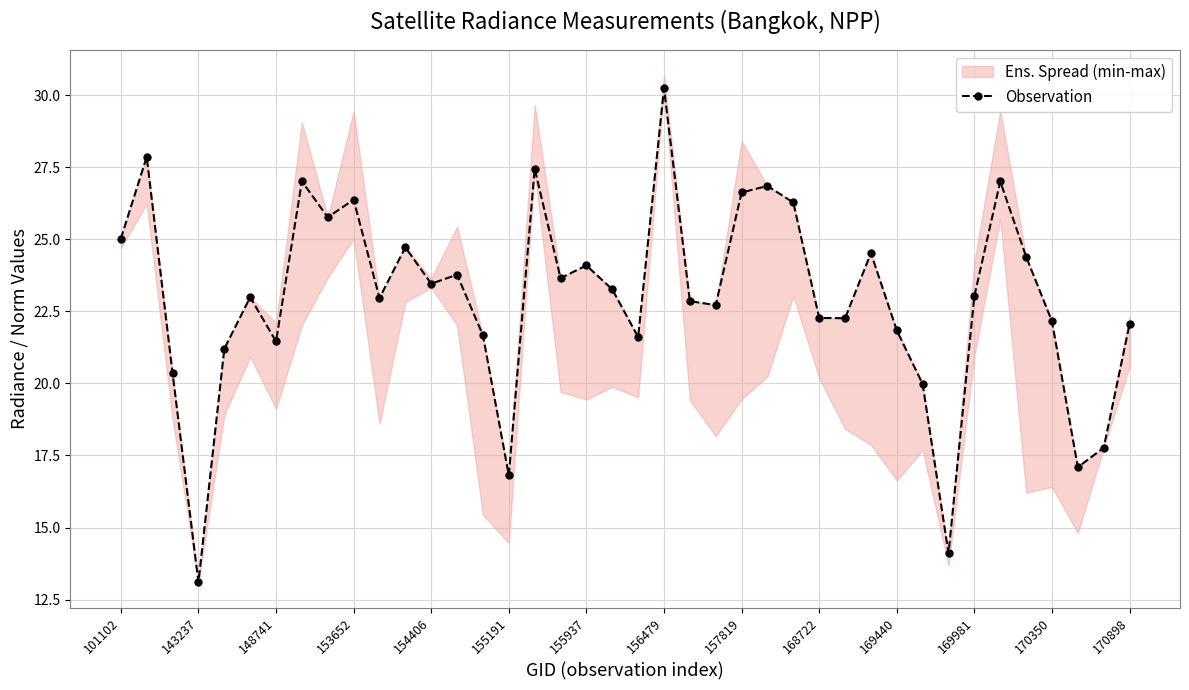

Is this an area chart (filled region under the line)?

No